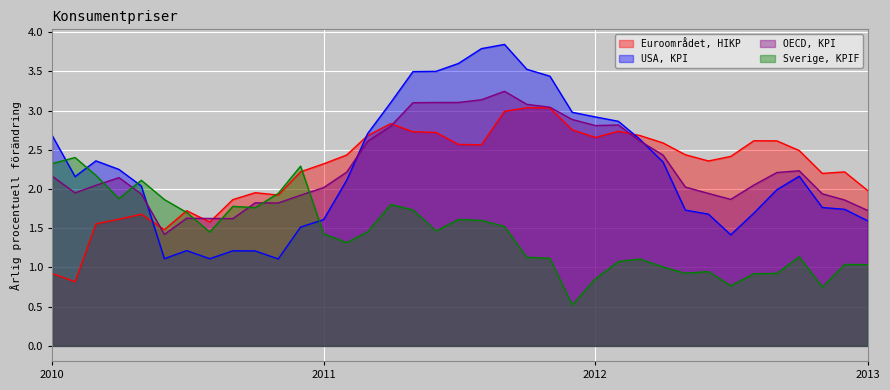

How many times do Euroområdet, HIKP and Sverige, KPIF cross each other?

3